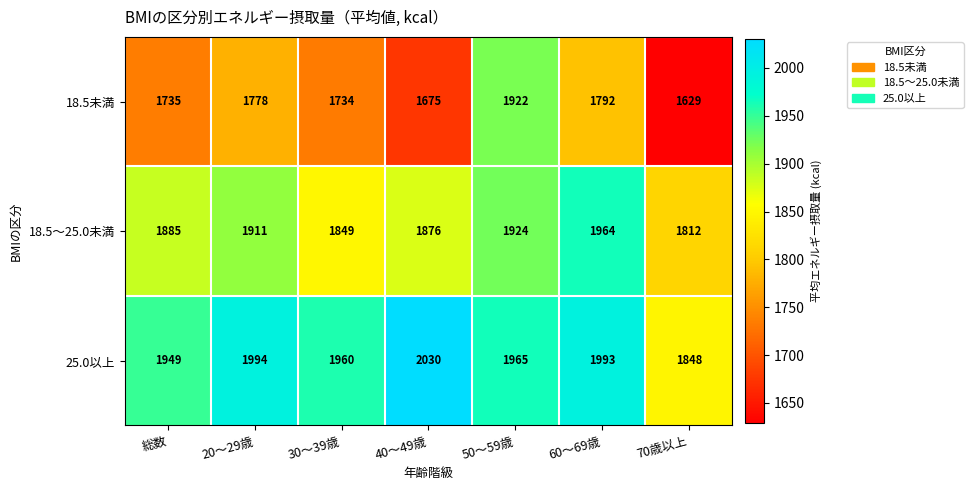

What is the difference between the maximum and second lowest values in the 25.0以上 series?

81